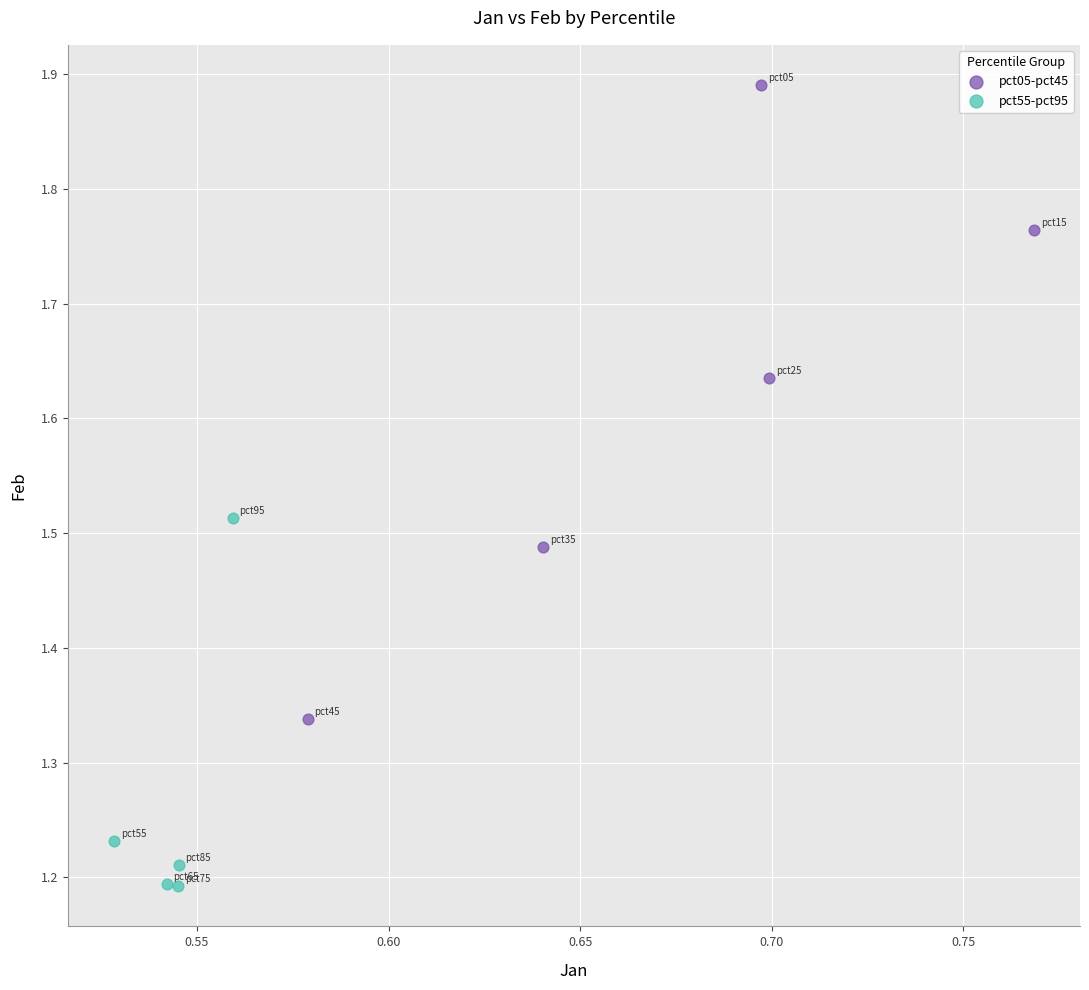

Which series reaches the minimum Y coordinate?

pct55-pct95